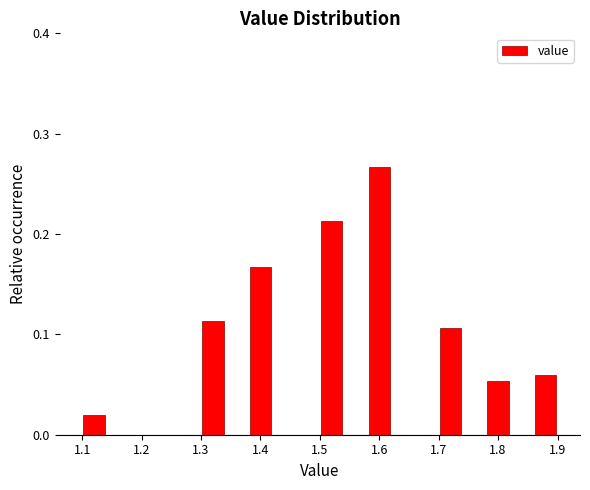

Which range on the x-axis has the tallest bar?

1.58 to 1.62